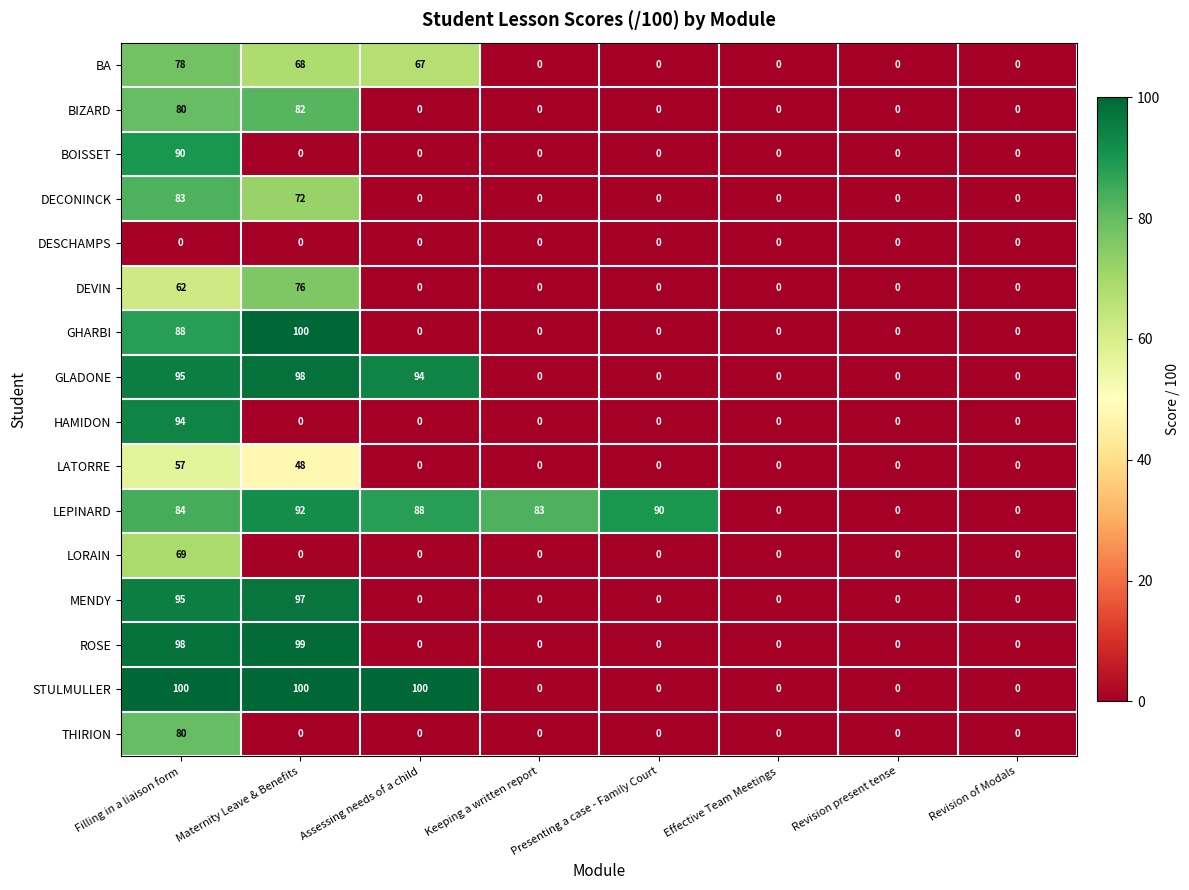

What is the spread (max minus min) of values at Presenting a case - Family Court?

90